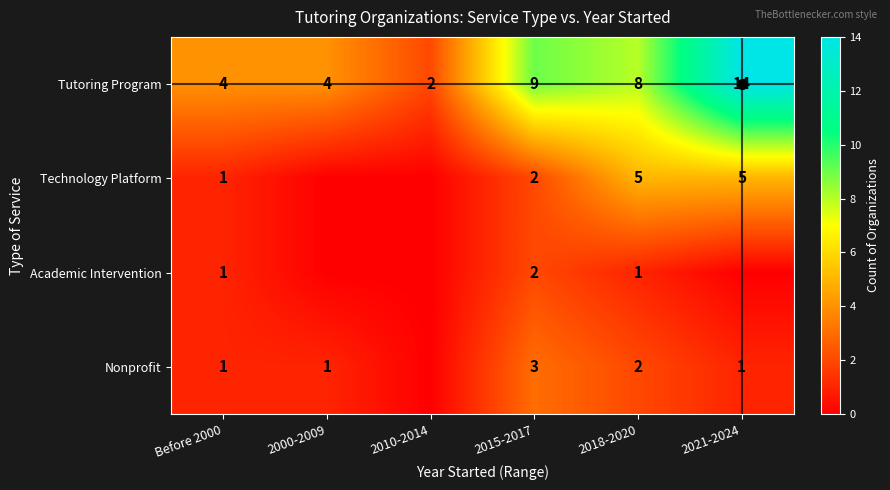

True or false: Academic Intervention has a value of 1 at 2018-2020.

True